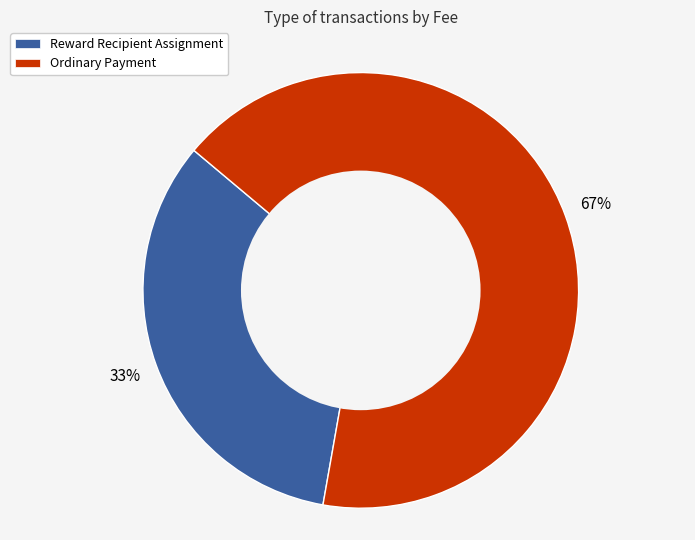

Between Ordinary Payment and Reward Recipient Assignment, which is larger?

Ordinary Payment